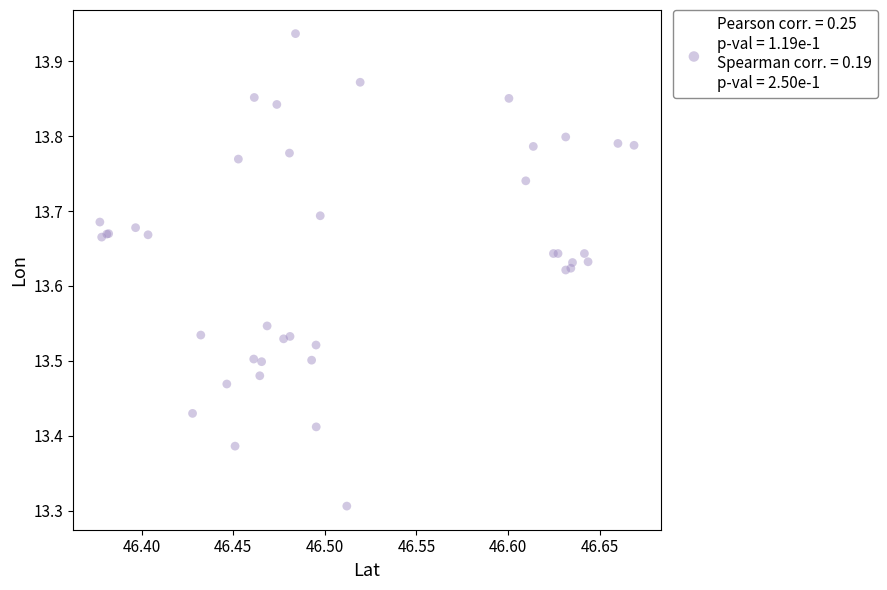

What Y value in the scatter plot is closest to 13?

13.3